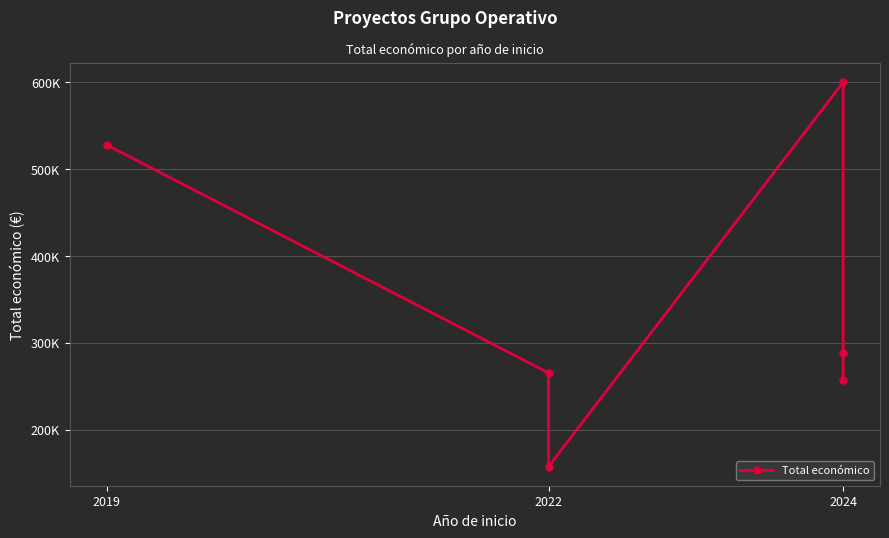

What is the ratio of the value at 2019 to the value at 2024?

2.0